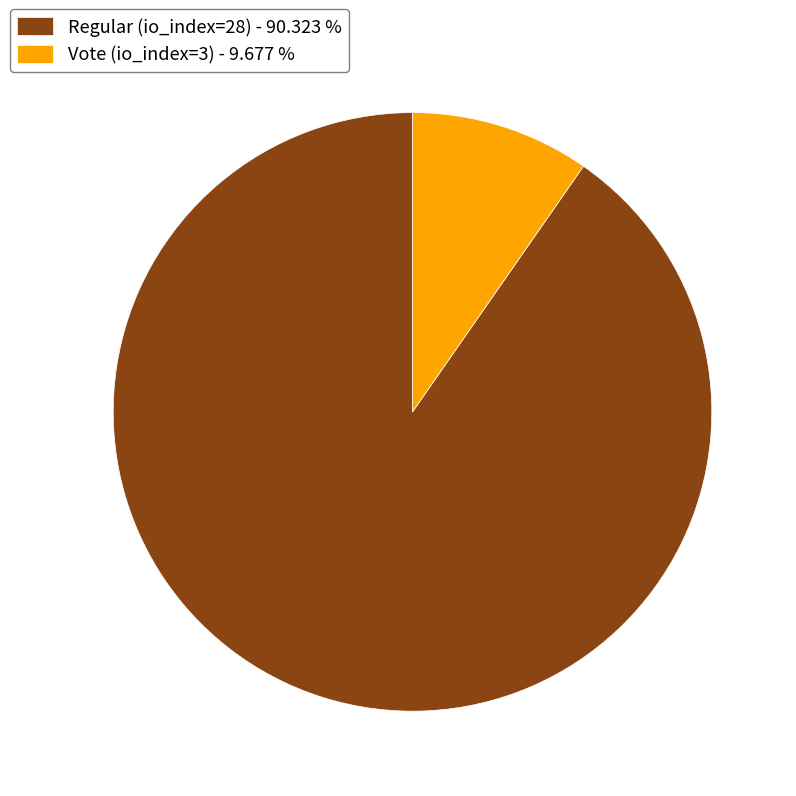

Is there a majority slice in this chart?

Yes